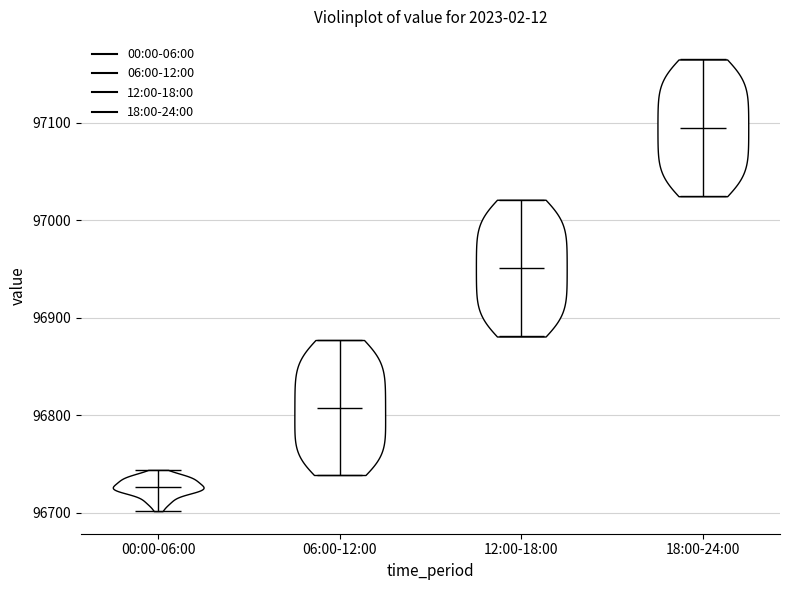

Reading left to right, read every violin against the y-axis: where its median line is, and the lowest and highest points it reaches. The values are not printed on the chart, so give them approximately, as read against the axis.

00:00-06:00: median line 96730, lowest point 96700, highest point 96740
06:00-12:00: median line 96810, lowest point 96740, highest point 96880
12:00-18:00: median line 96950, lowest point 96880, highest point 97020
18:00-24:00: median line 97090, lowest point 97020, highest point 97170